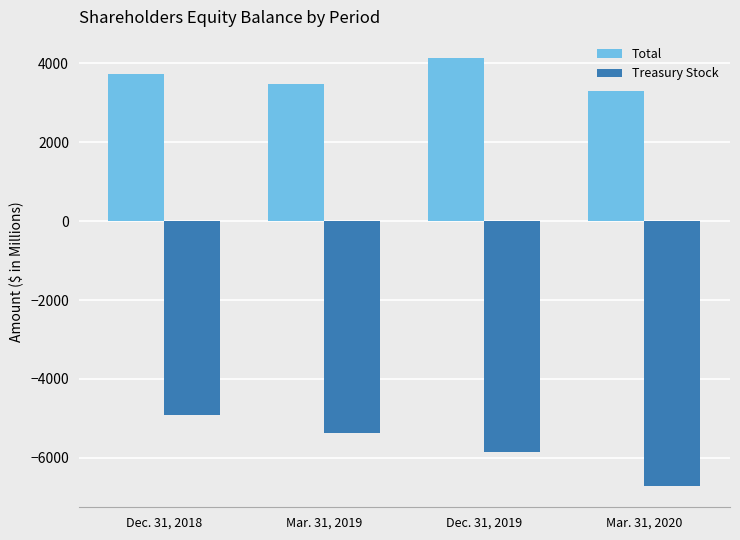

What is the difference between the Treasury Stock values at Mar. 31, 2019 and Dec. 31, 2019?

477.6